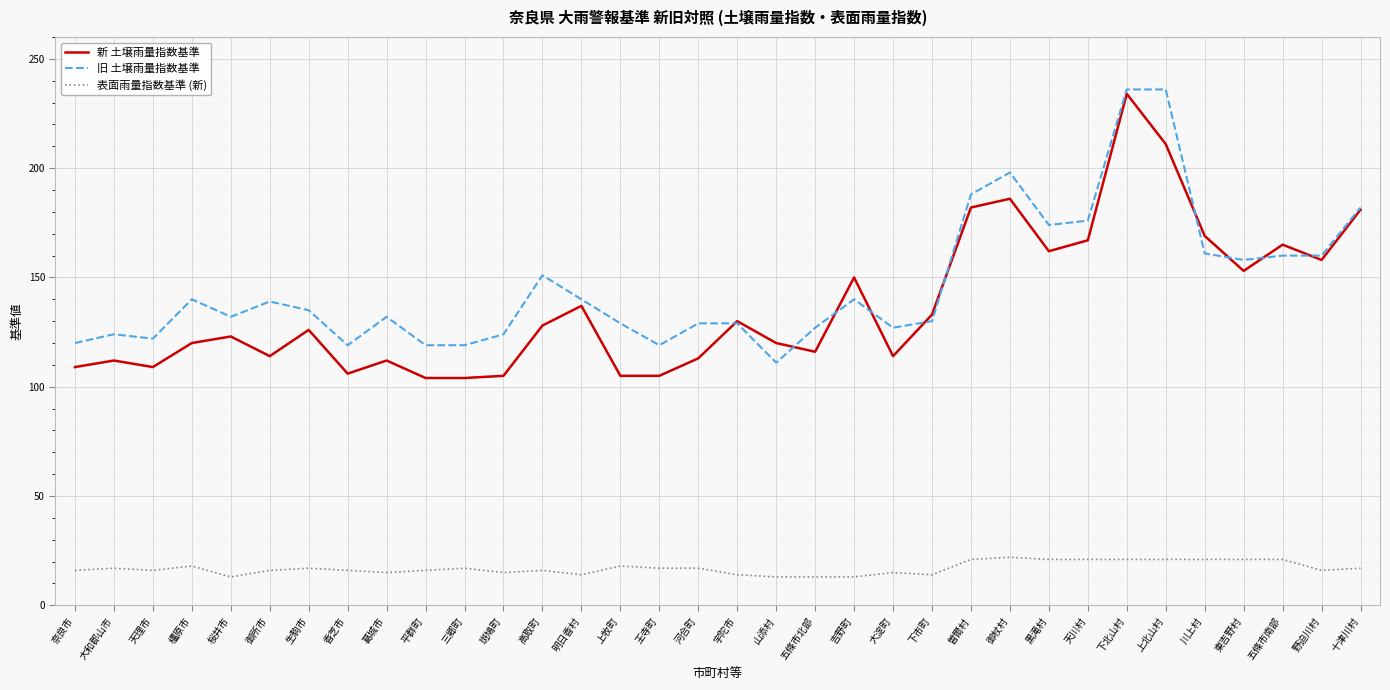

What are all the series names shown in the legend?

新 土壌雨量指数基準, 旧 土壌雨量指数基準, 表面雨量指数基準 (新)